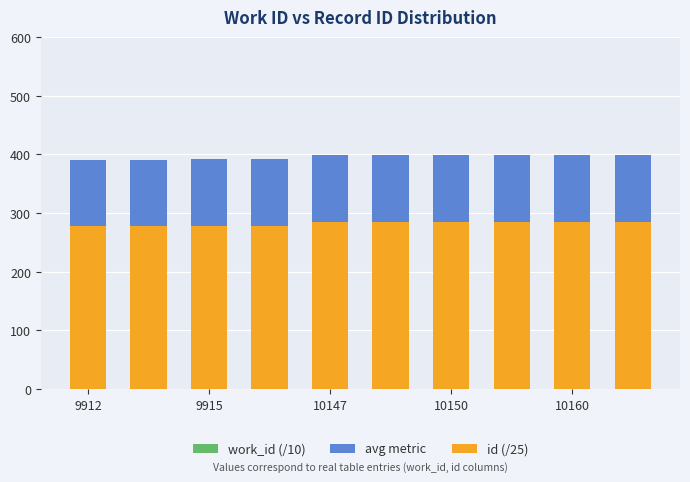

List the series in order of their peak value, lowest first.

id (/25), work_id (/10), avg metric